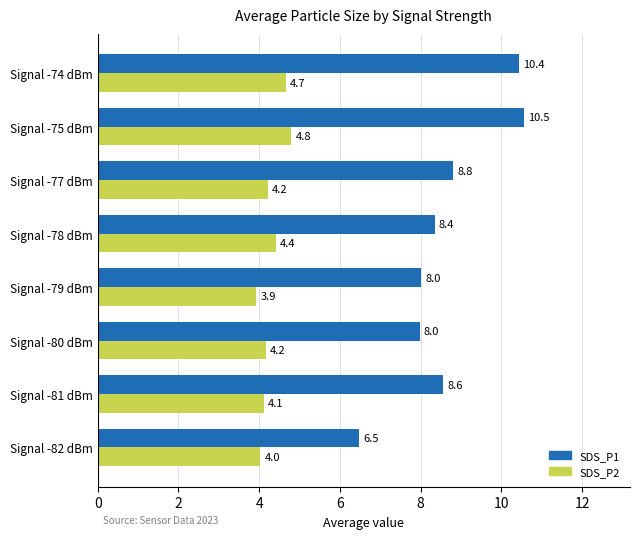

What value does the SDS_P1 series have at Signal -81 dBm?

8.6